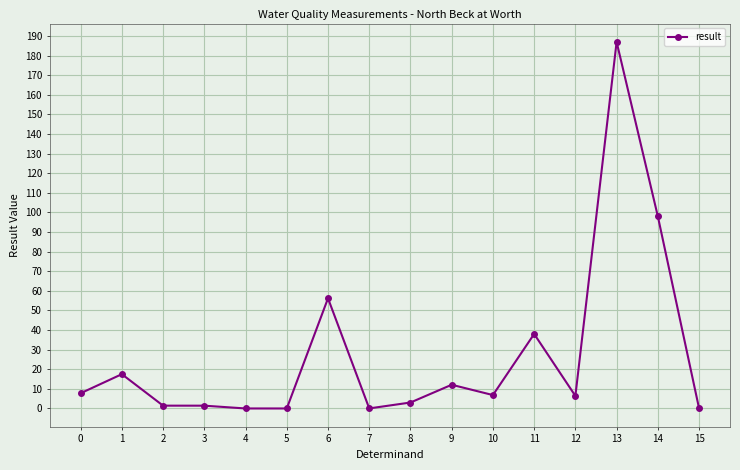

What is the greatest value displayed?

187.0